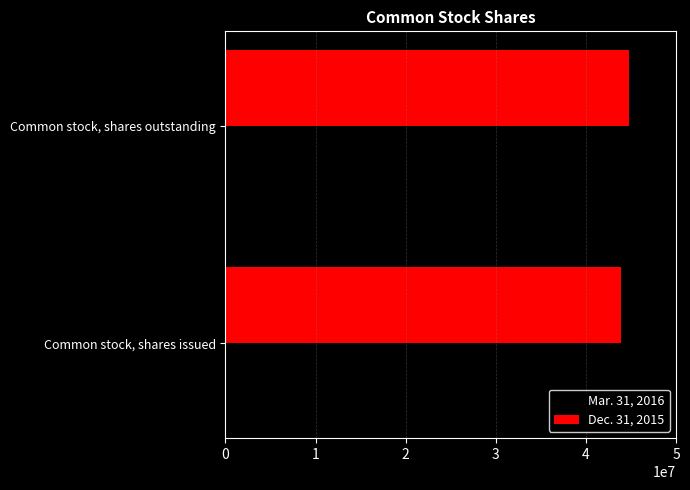

What is the greatest value displayed?

44785674